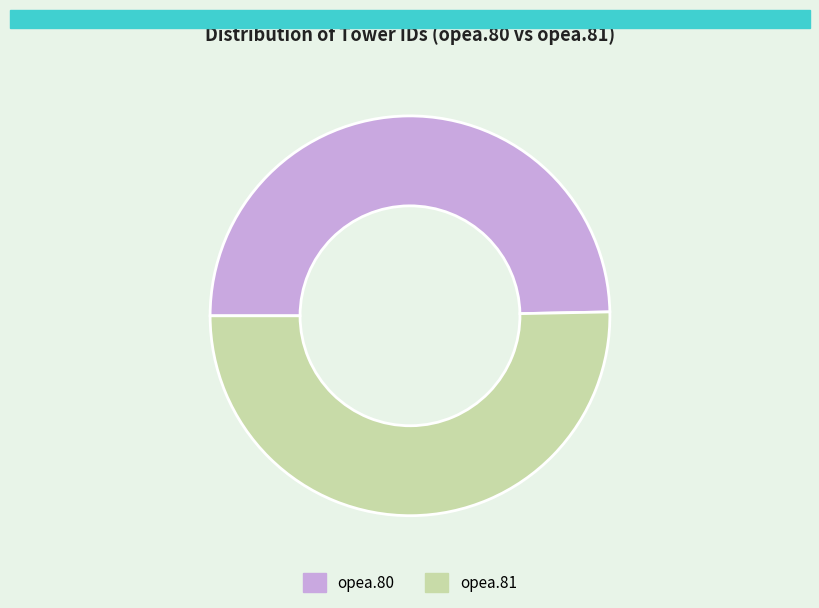

Between opea.80 and opea.81, which is larger?

opea.81